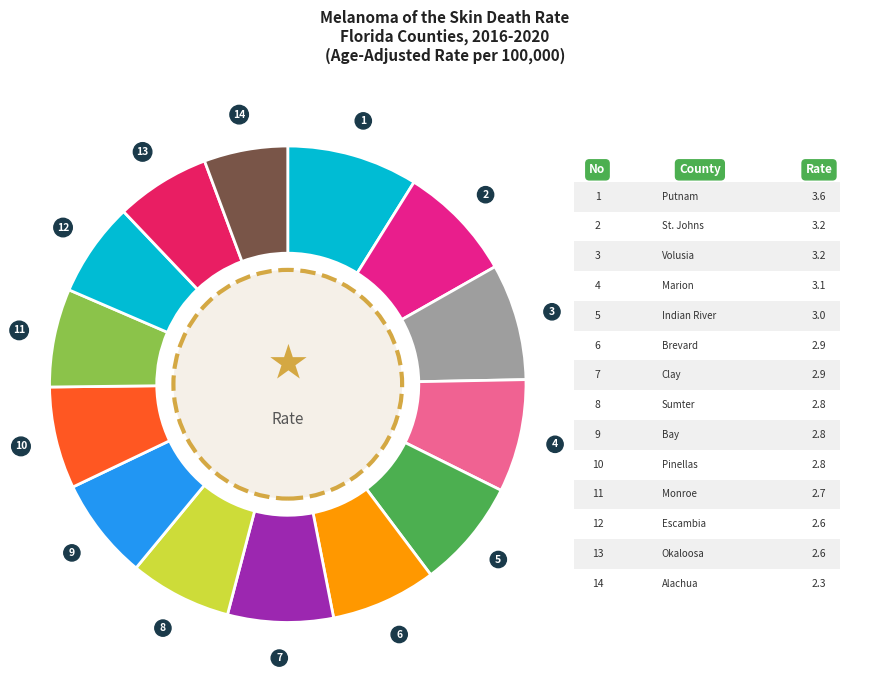

How many segments does this pie chart have?

14